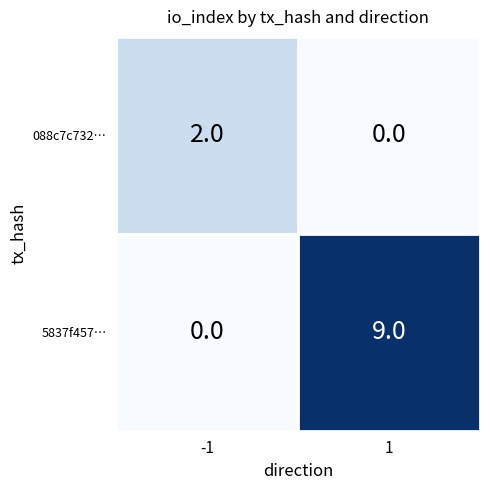

Reading left to right, list all the values displayed in this chart.

088c7c732…: 2	0
5837f457…: 0	9